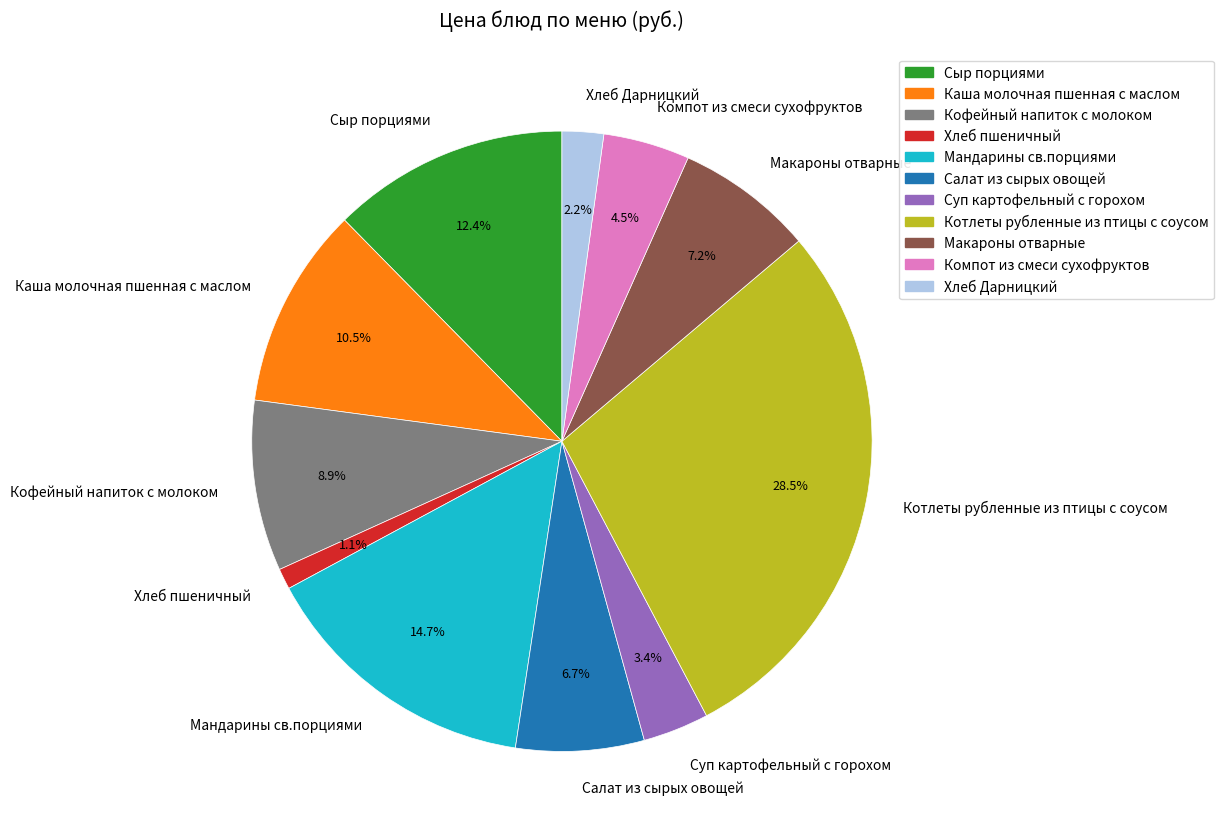

Which category has the biggest portion of the pie?

Котлеты рубленные из птицы с соусом